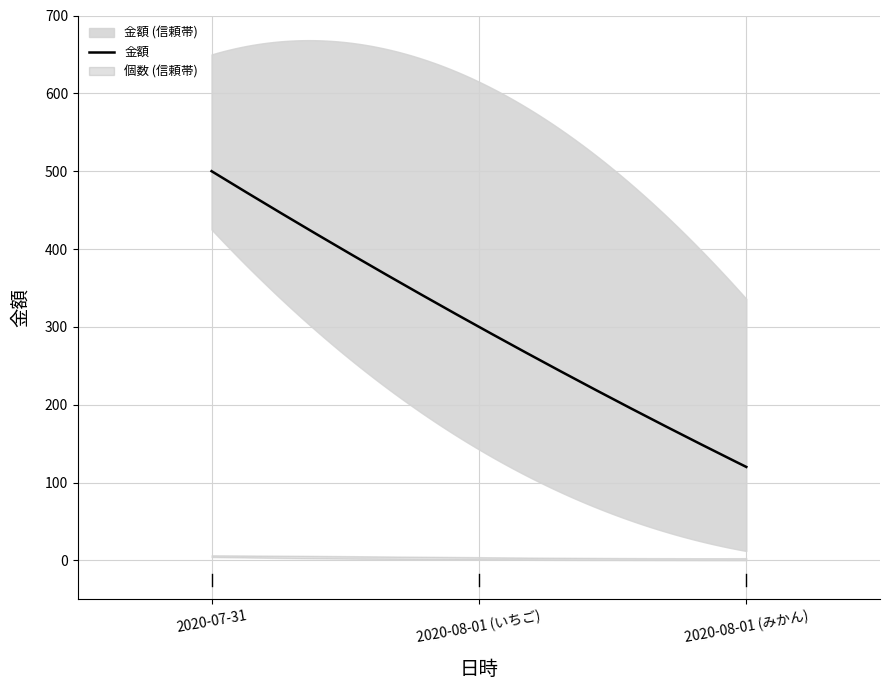

Count the 個数 values in the range 1 to 5.

3